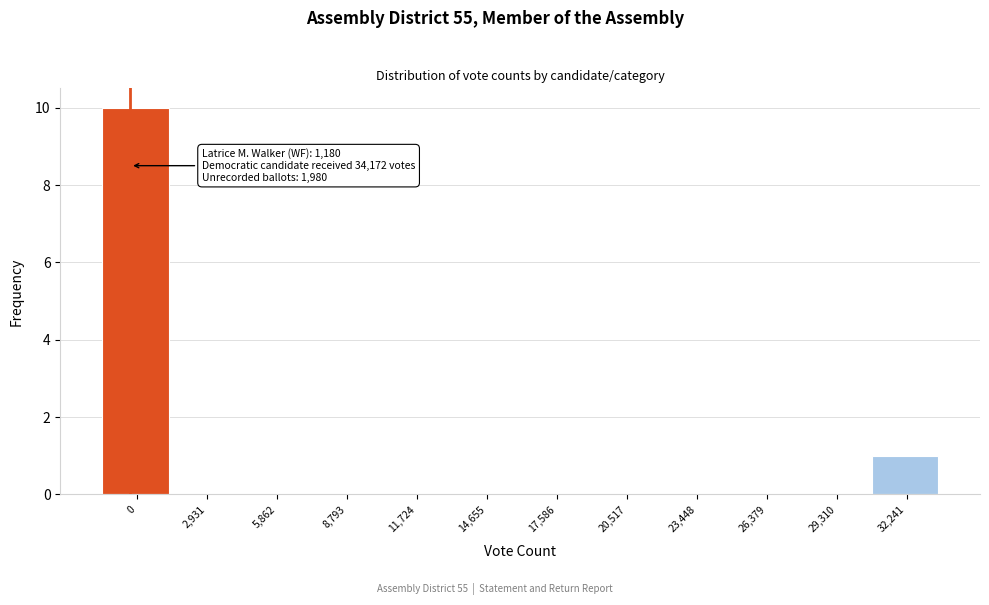

Reading left to right, transcribe all the data shown in this chart.

0=10	2,931=0	5,862=0	8,793=0	11,724=0	14,655=0	17,586=0	20,517=0	23,448=0	26,379=0	29,310=0	32,241=1